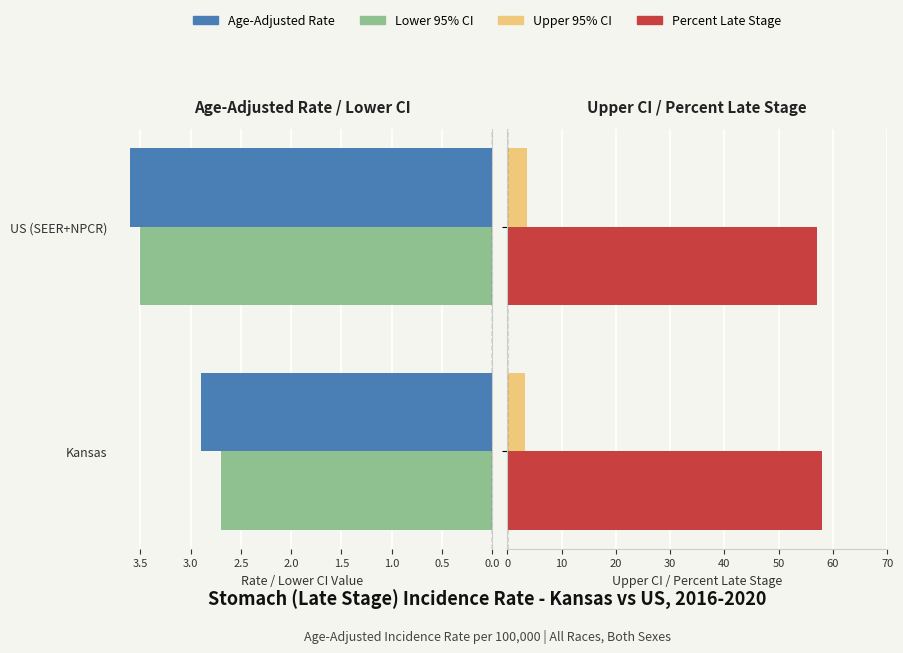

Are the bars horizontal?

Yes